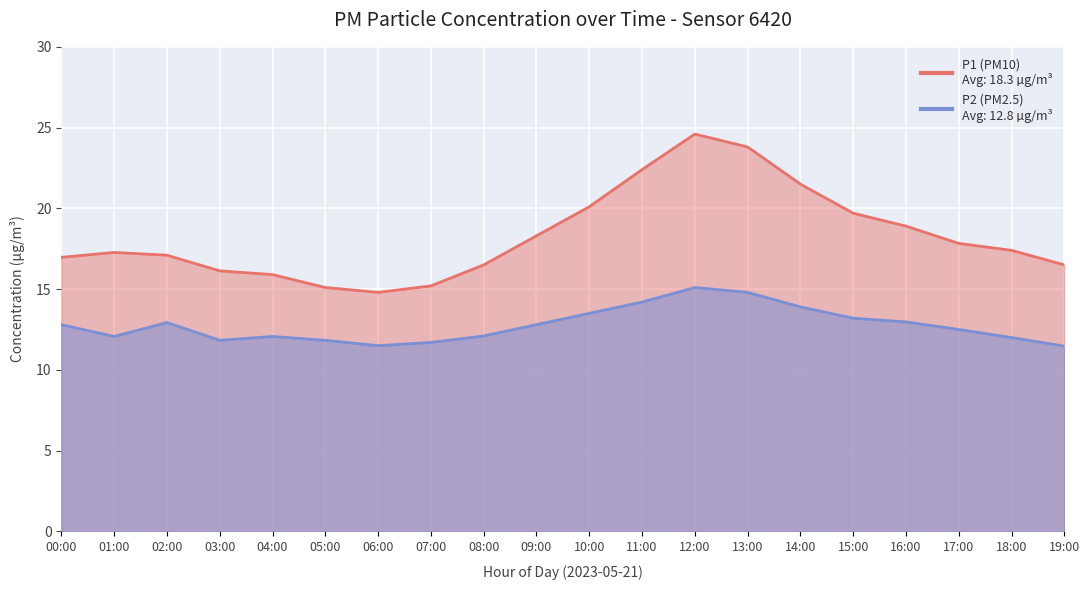

Is it true that P2 equals 11.8 at 03:00?

True